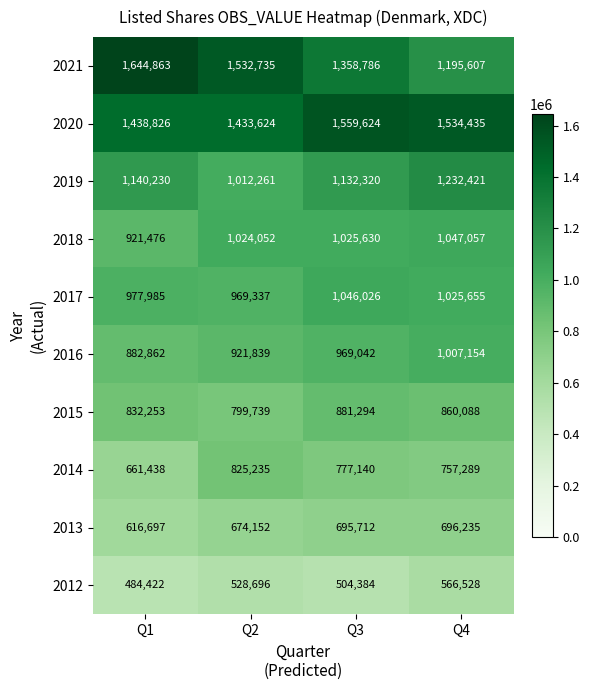

What is the greatest value displayed?

1644863